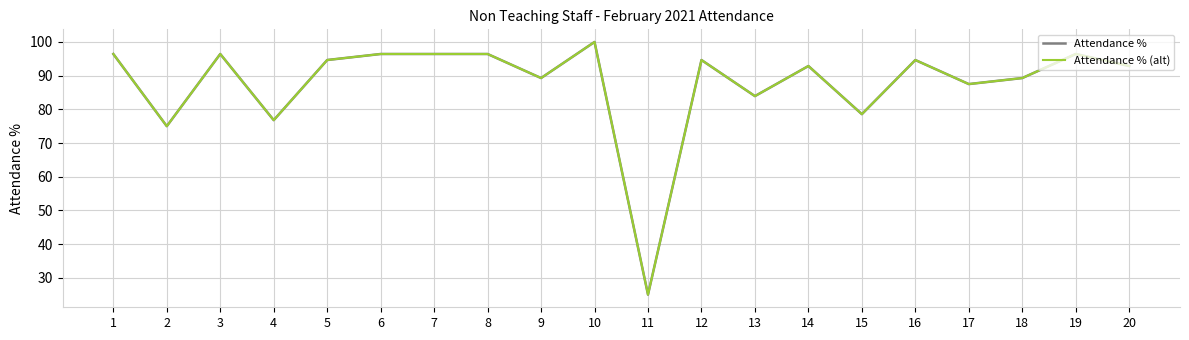

Does the chart have visible grid lines?

Yes